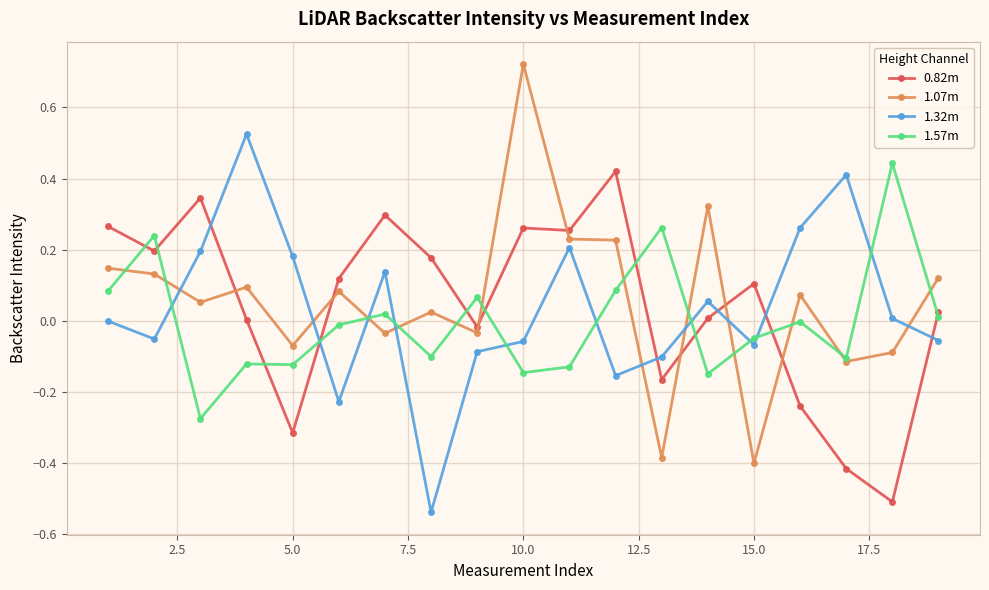

True or false: 1.57m has more than 1 points higher than both neighbors.

True